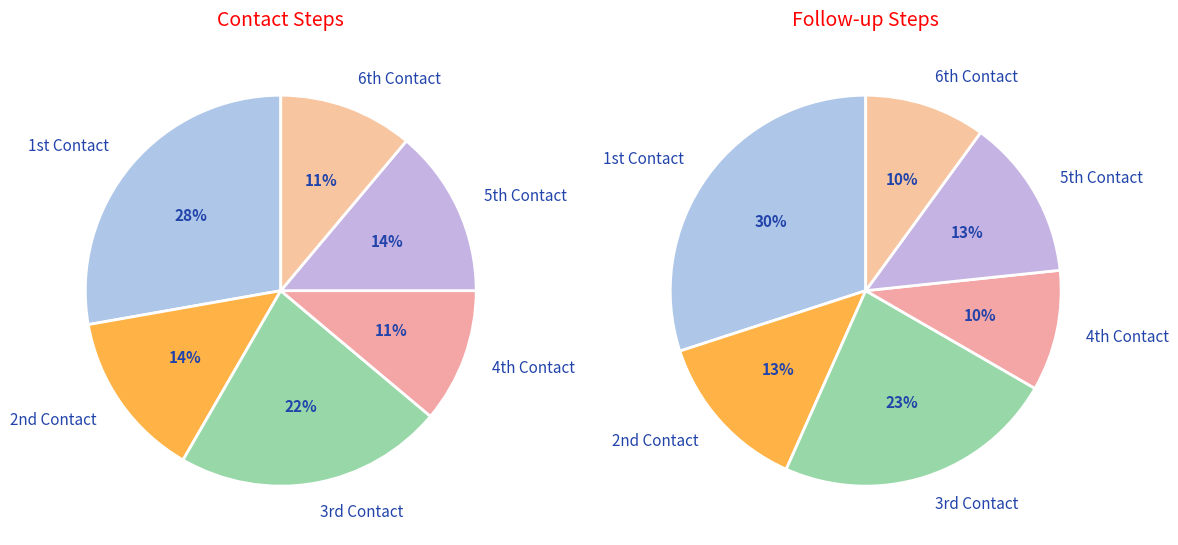

How many slices are in this pie chart?

6